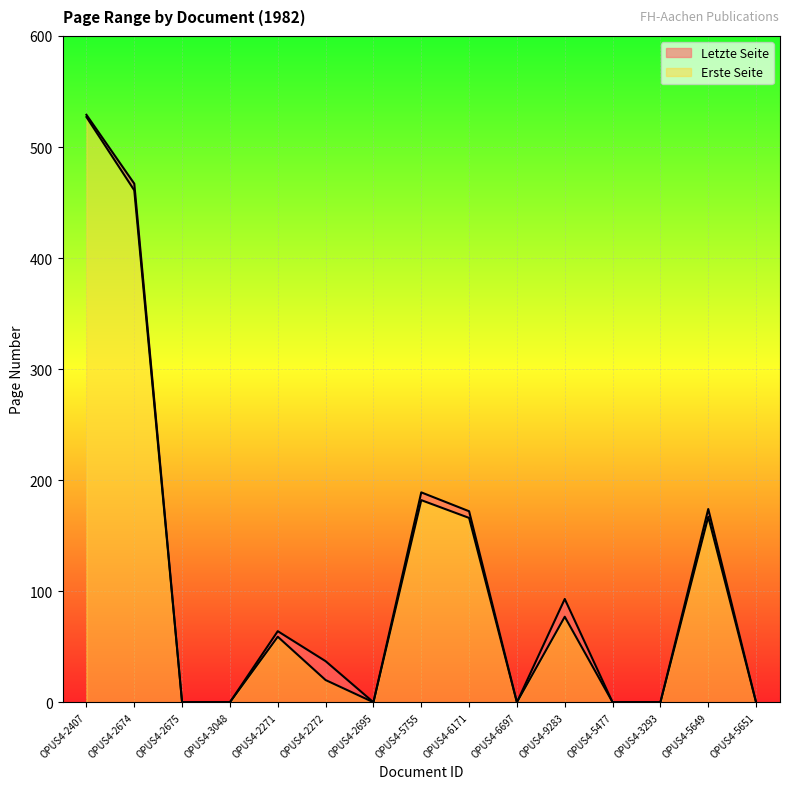

Which series has the widest spread of values?

Letzte Seite